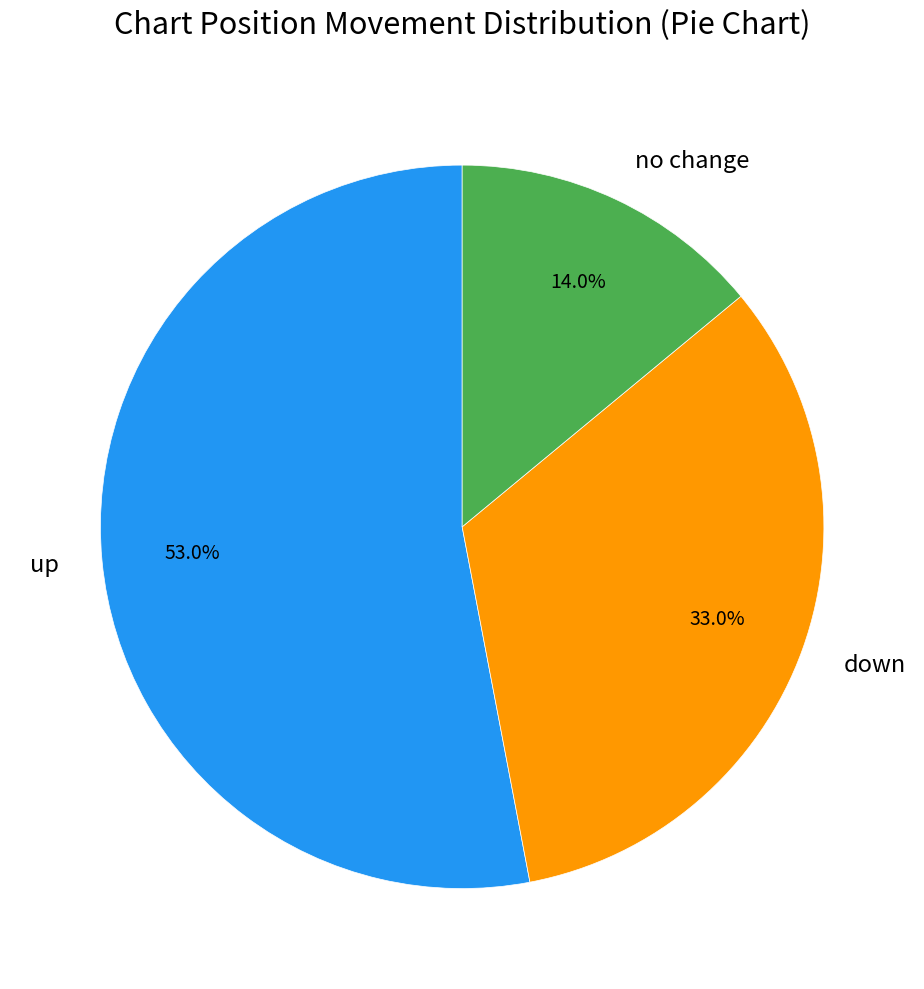

Which category has the smallest portion of the pie?

no change